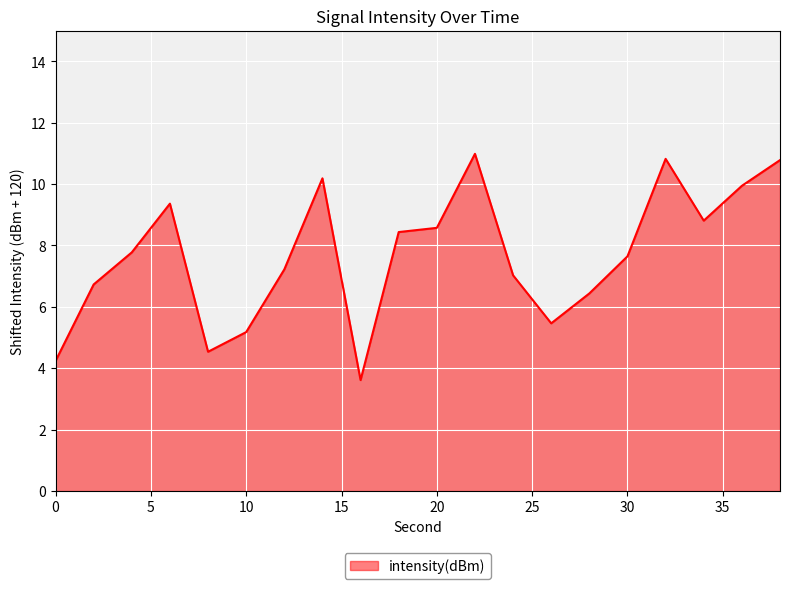

What is the minimum value shown in the chart?

3.6